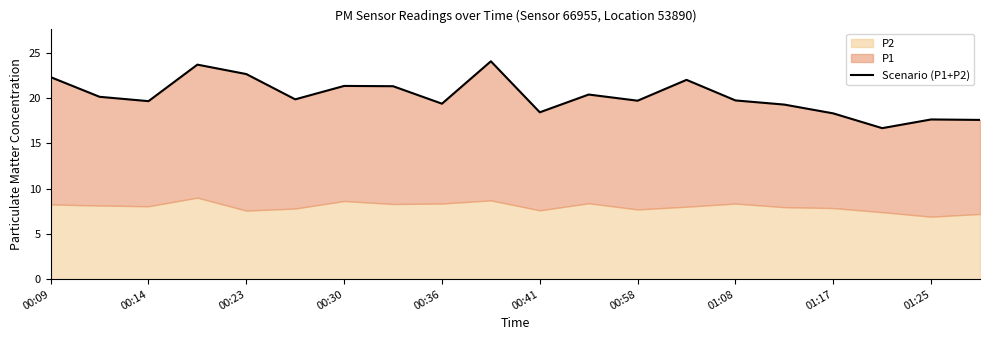

What position from the left is 01:25?

10